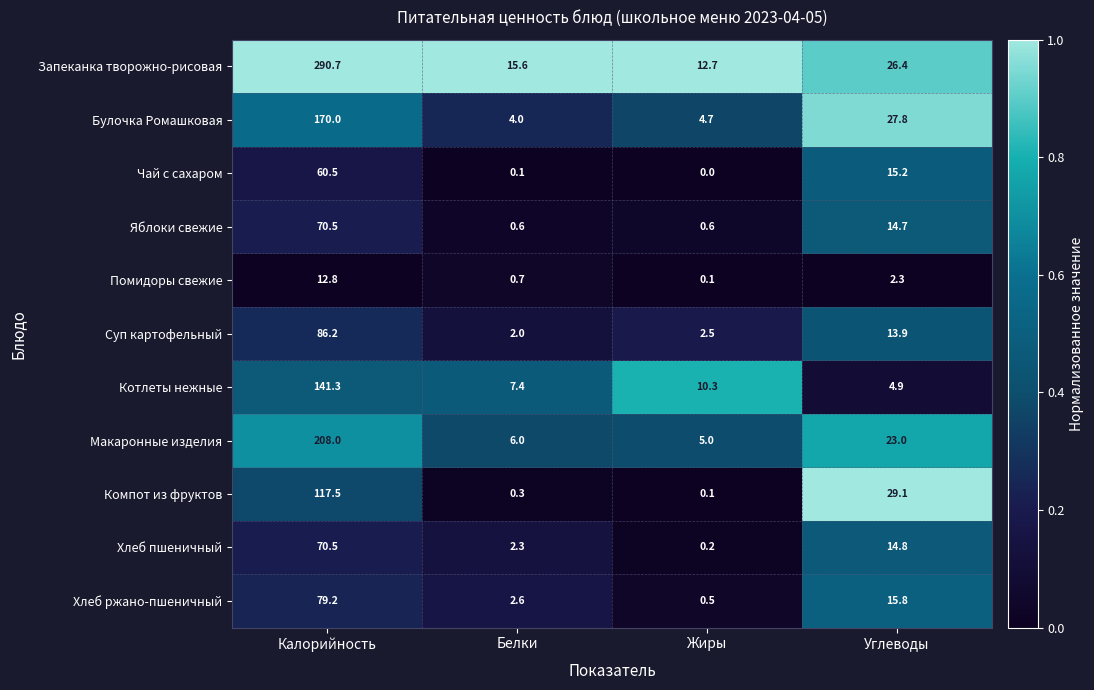

Which series has the largest total across all categories?

Запеканка творожно-рисовая